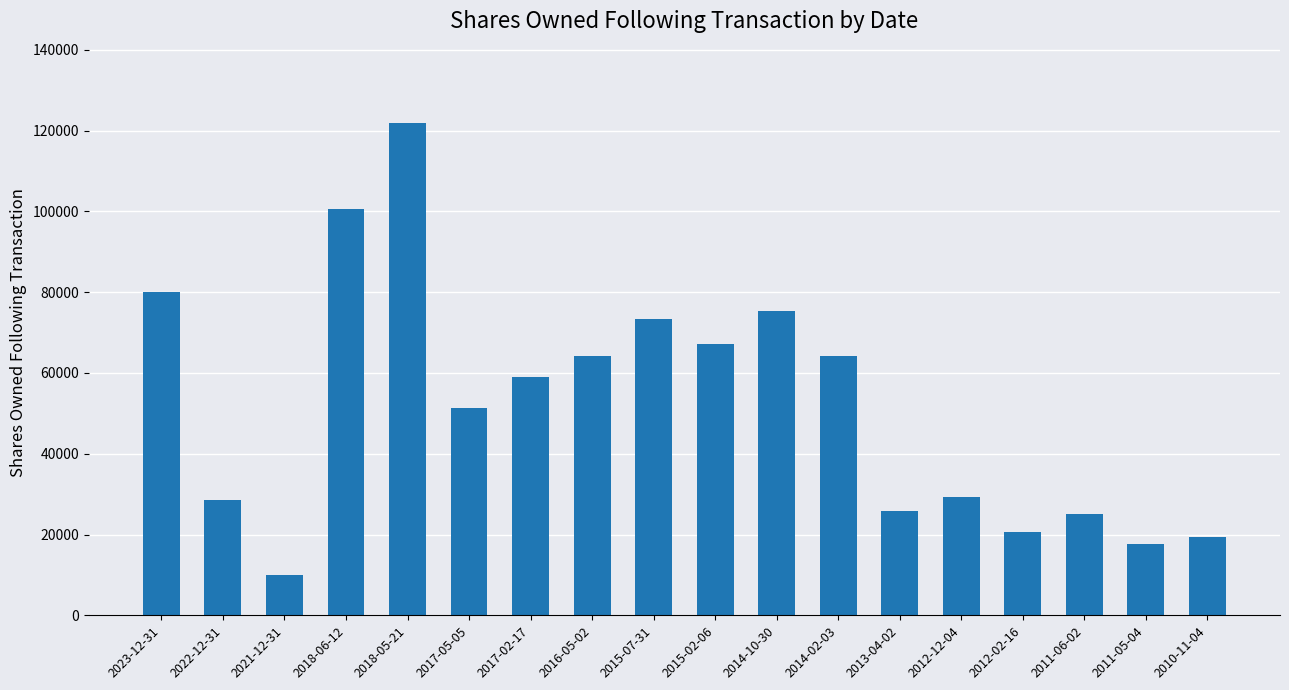

What is the label of the 18th bar from the left?

2010-11-04